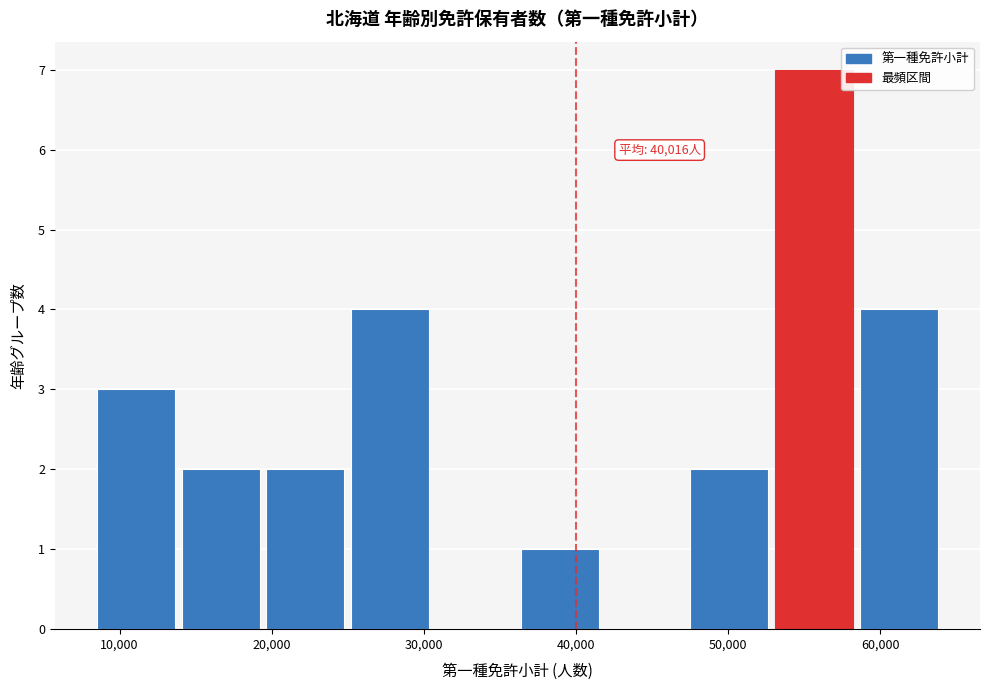

Which range on the x-axis has the tallest bar?

53000 to 59000